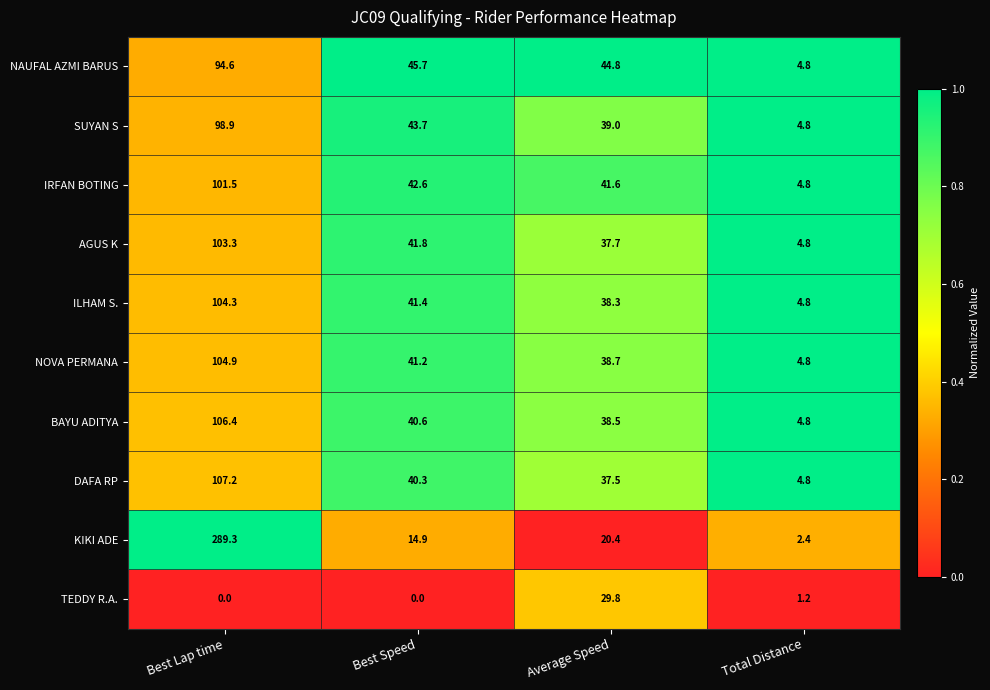

Between Best Speed and Total Distance, which series saw the biggest shift?

NAUFAL AZMI BARUS